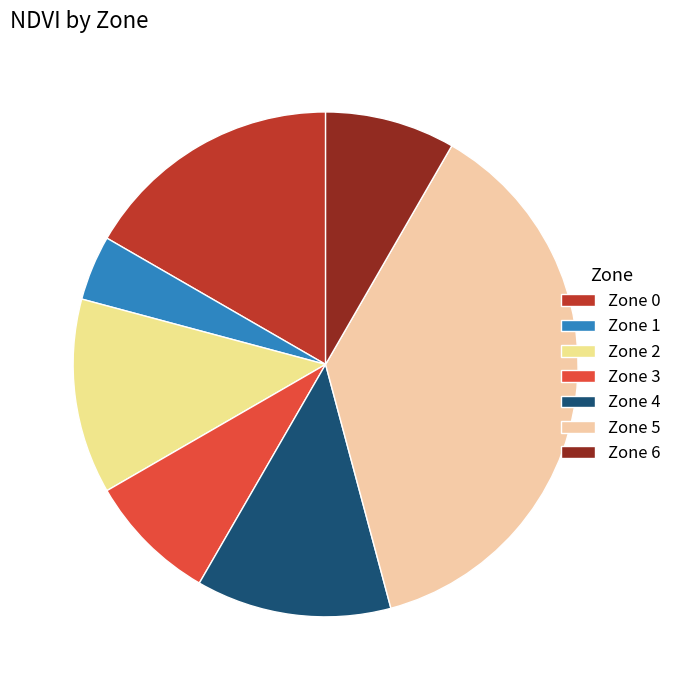

Which category has the smallest portion of the pie?

Zone 1